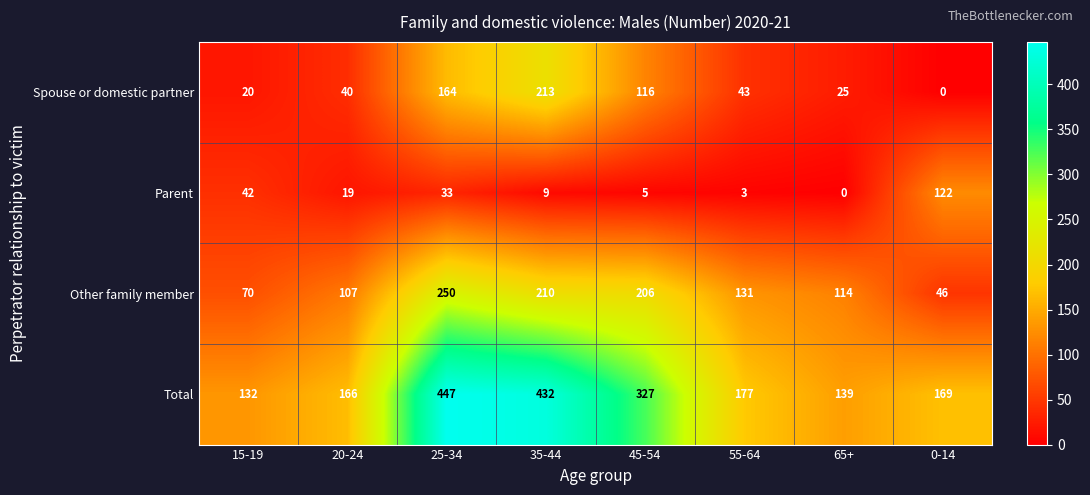

How many data points in Parent are less than 19?

4